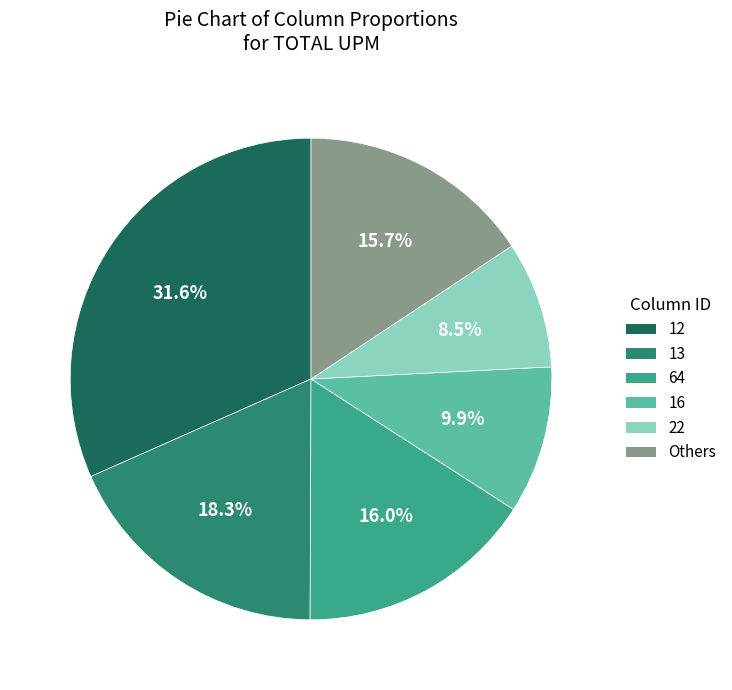

To the nearest percent, what is the difference between the largest and smallest slice percentages?

23%